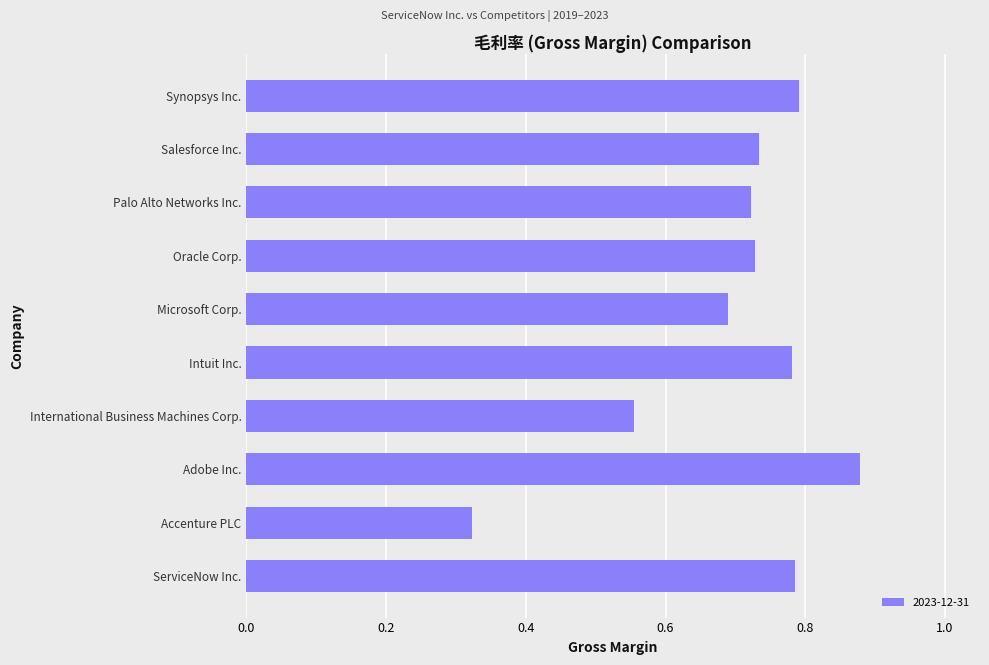

What is the difference between the second highest and minimum values?

0.5